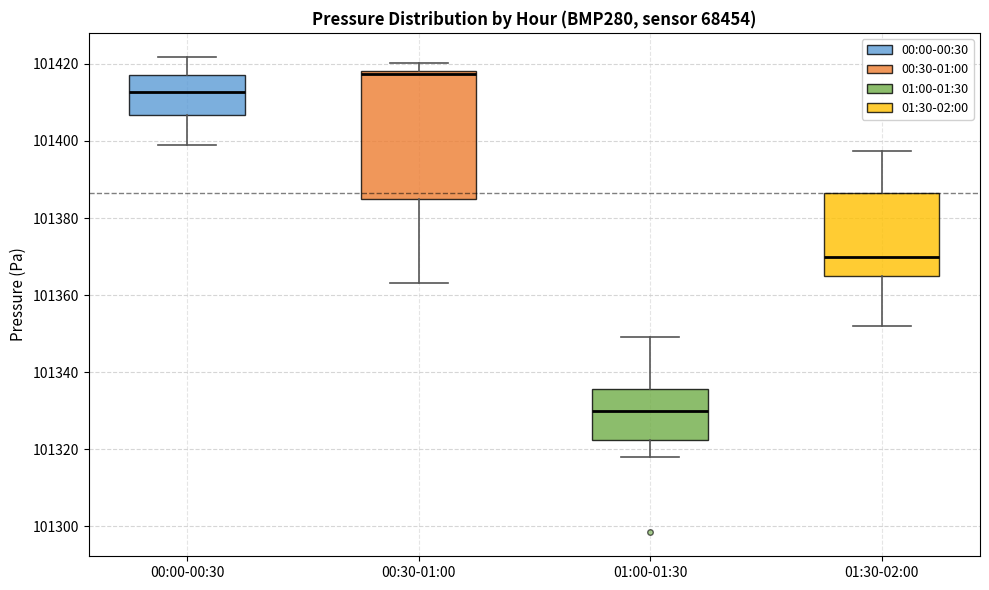

Reading left to right, transcribe this box plot: for each box, give where its median line is, the range the box spans, and where its two whiskers end, as read against the y-axis. The values are not printed on the chart, so give them approximately, as read against the axis.

00:00-00:30: median 101412, box 101406 to 101418, whiskers 101400 to 101422
00:30-01:00: median 101418 (just below the box's upper edge), box 101384 to 101418, whiskers 101364 to 101420
01:00-01:30: median 101330, box 101322 to 101336, whiskers 101318 to 101350
01:30-02:00: median 101370, box 101364 to 101386, whiskers 101352 to 101398